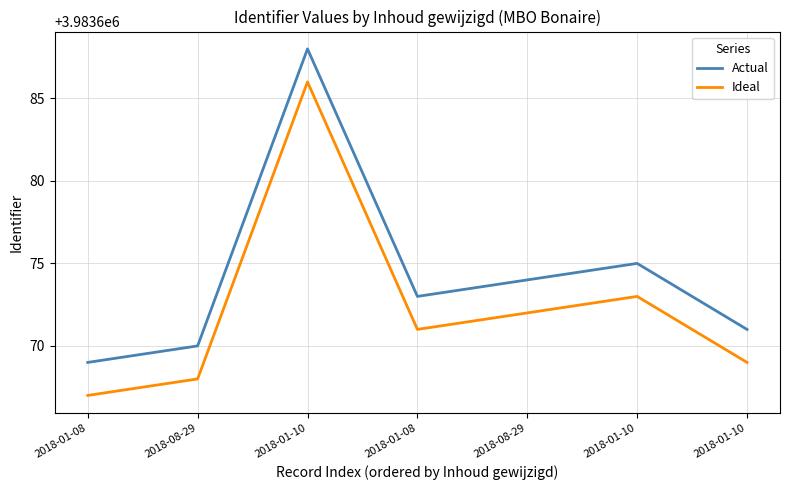

Does the chart have visible grid lines?

Yes